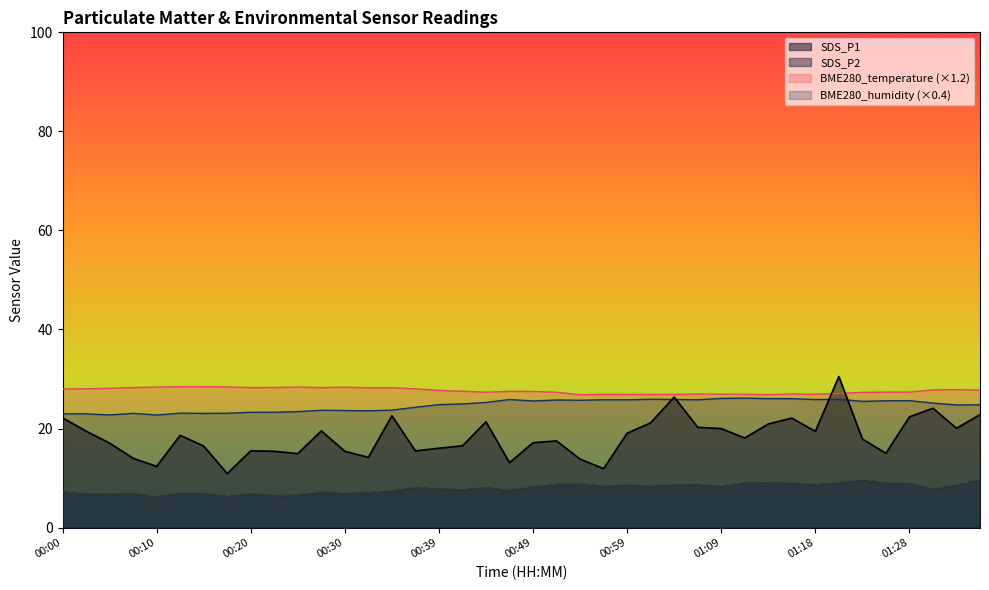

True or false: SDS_P2 and SDS_P1 intersect in this chart.

False